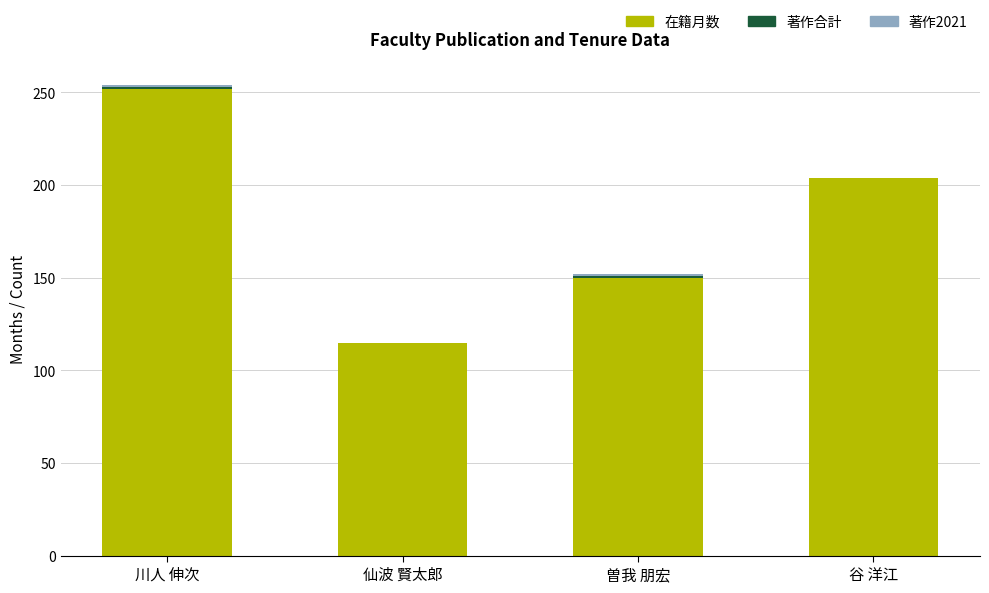

What is the total value across all series at 川人 伸次?

254